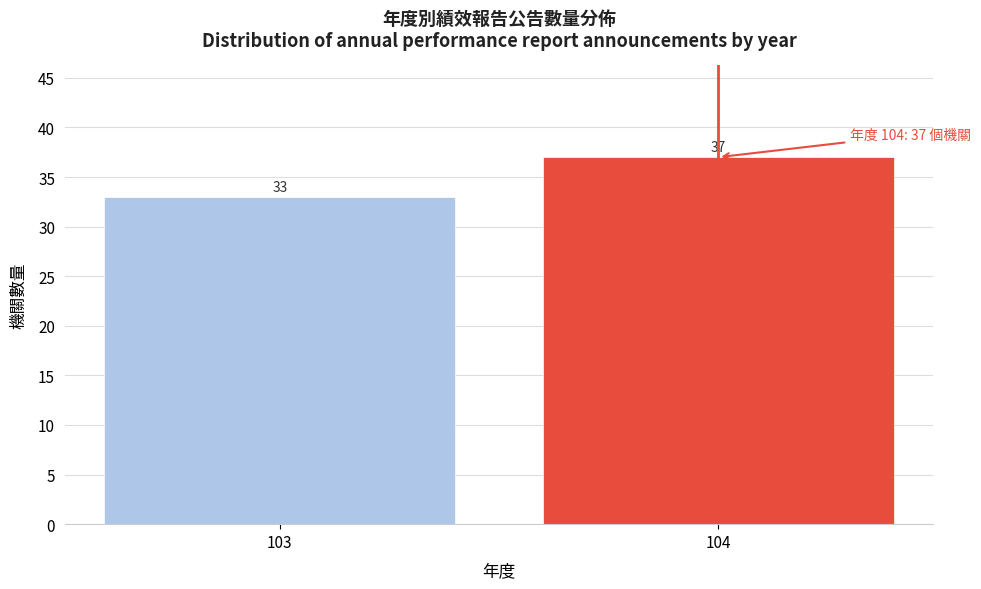

Reading right to left, transcribe all the data shown in this chart.

37	33